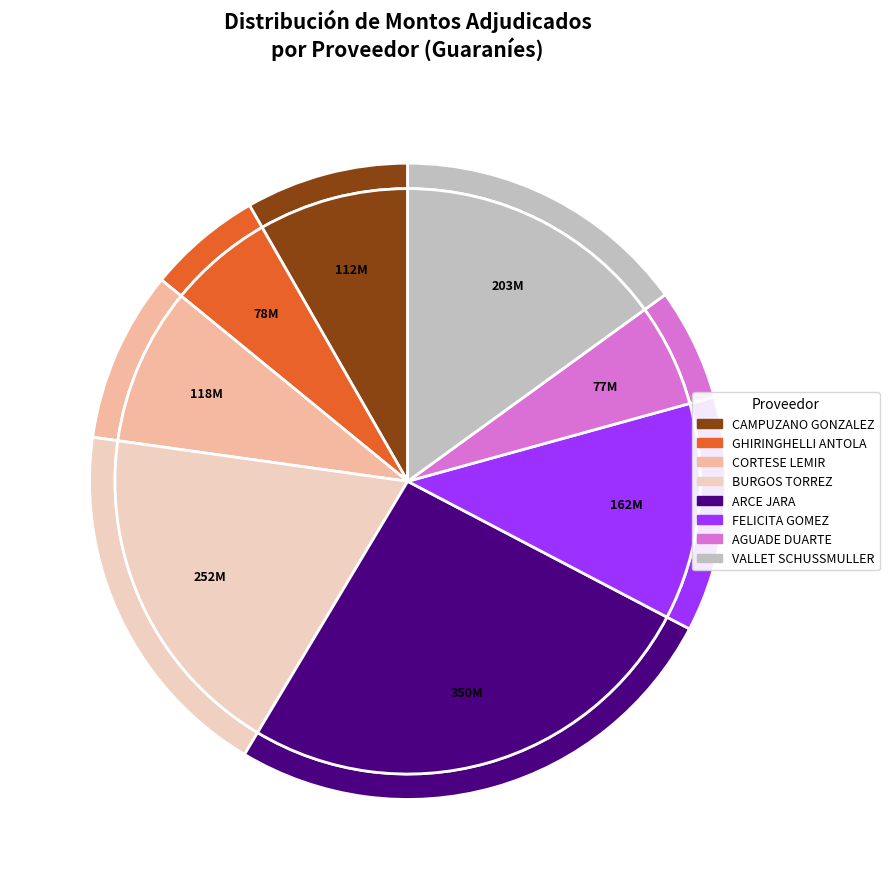

To the nearest percent, what percentage of the pie is MARIA FELICITA GOMEZ?

12%